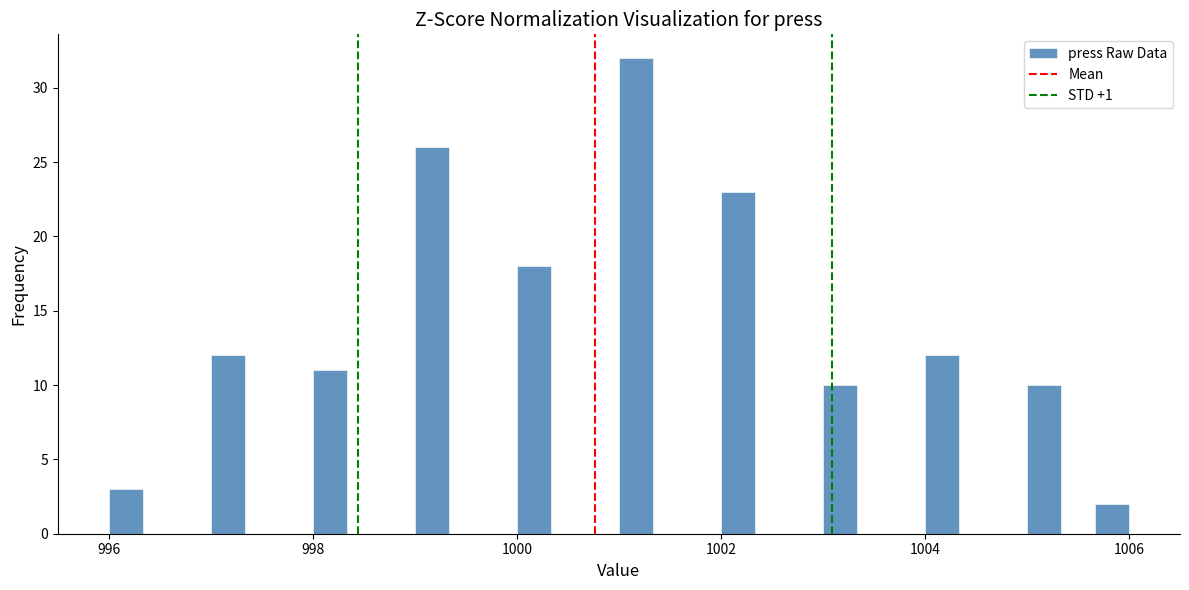

Around what value on the x-axis is the tallest bar? Give the approximate position of its centre, as read against the axis.

1001.2